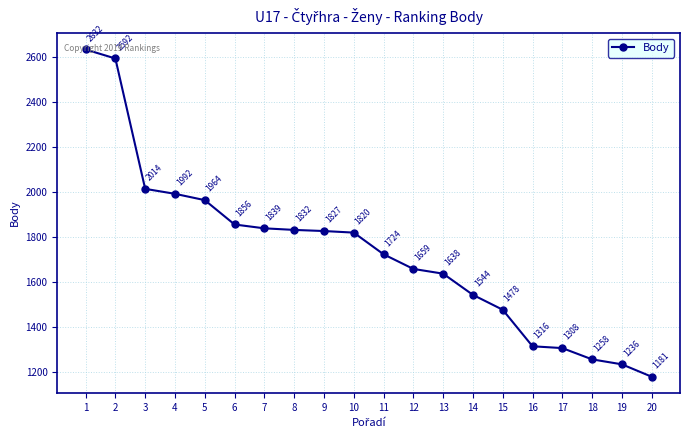

At which label does the data first exceed 1820?

1